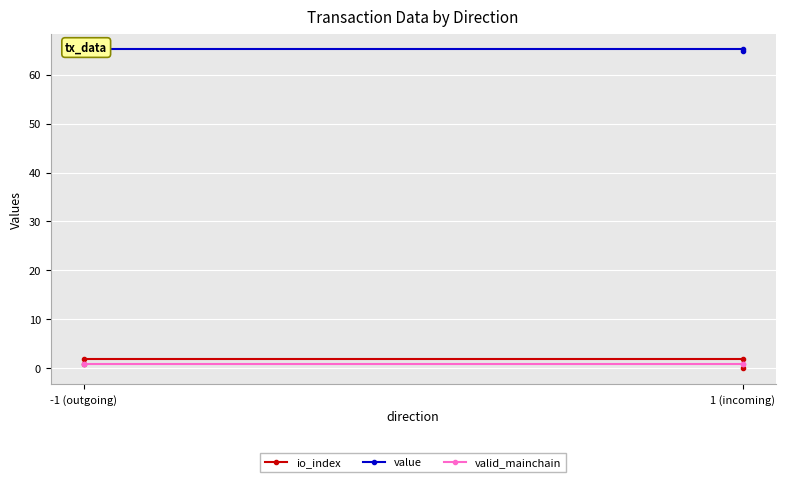

Is the value of valid_mainchain at -1 (outgoing) greater than the value of io_index at 1 (incoming)?

No